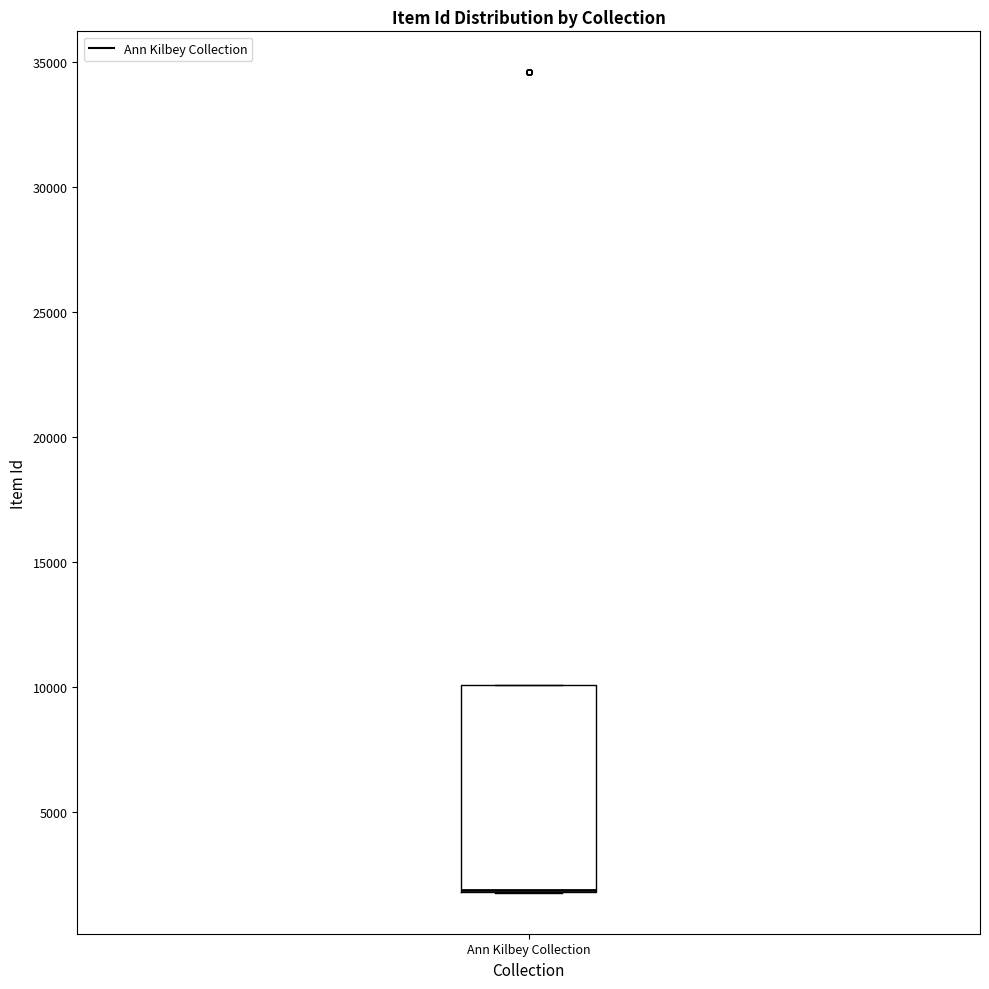

Transcribe this box plot: give where the median line is, the range the box spans, and where the two whiskers end, as read against the y-axis. The values are not printed on the chart, so give them approximately, as read against the axis.

median 2000 (drawn on the box's lower edge), box 2000 to 10000, whiskers 2000 to 10000